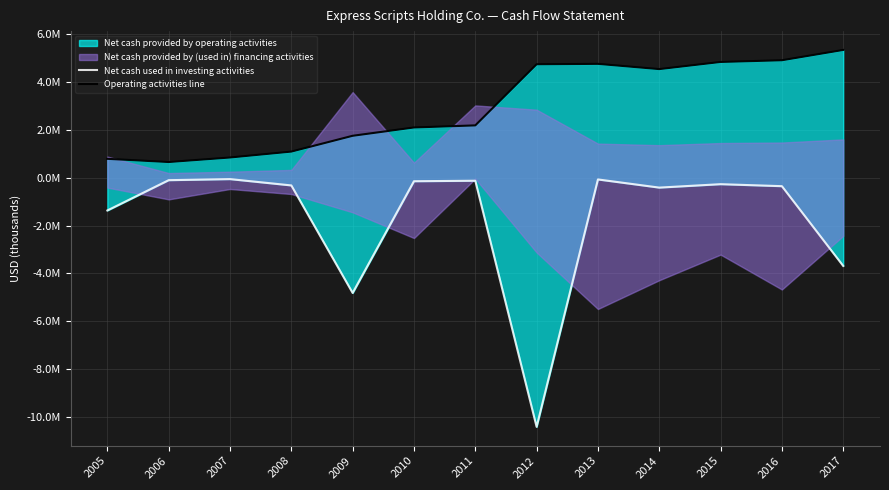

How many interior local peaks does the Operating activities line series have?

1